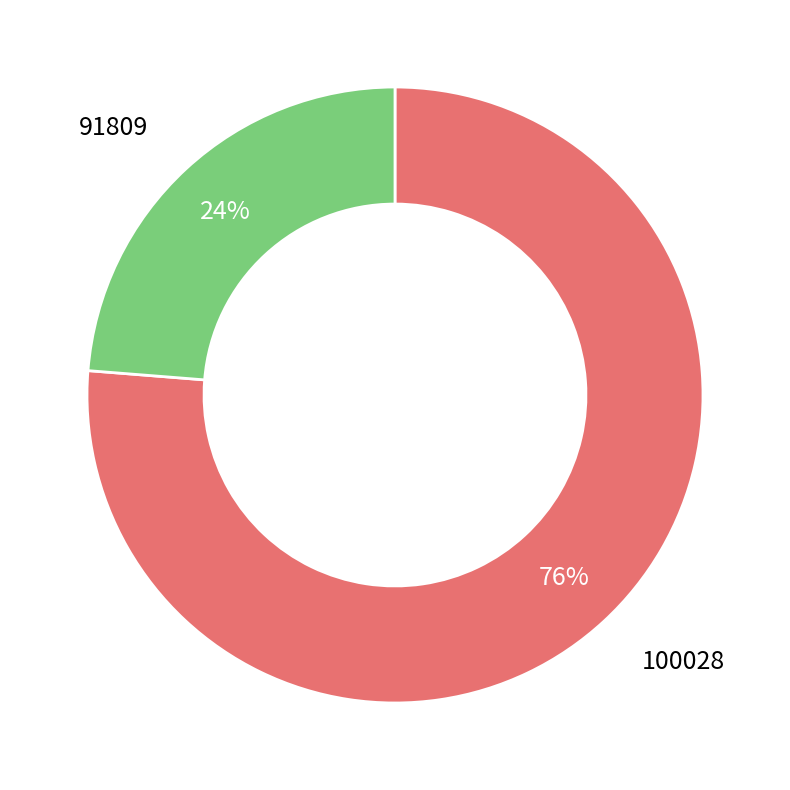

To the nearest percent, what is the combined percentage of 100028 and 91809?

100%